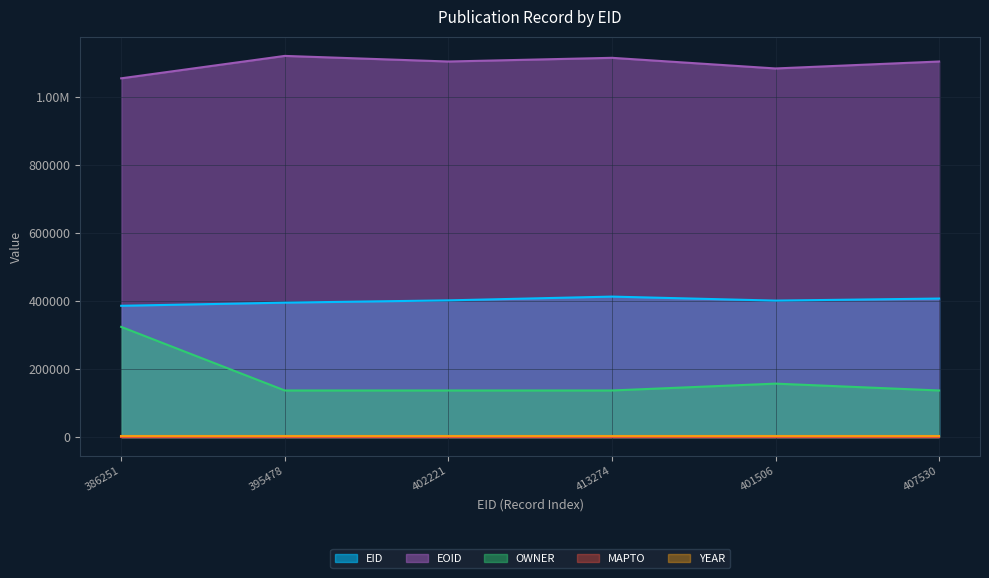

True or false: EID and EOID intersect in this chart.

False